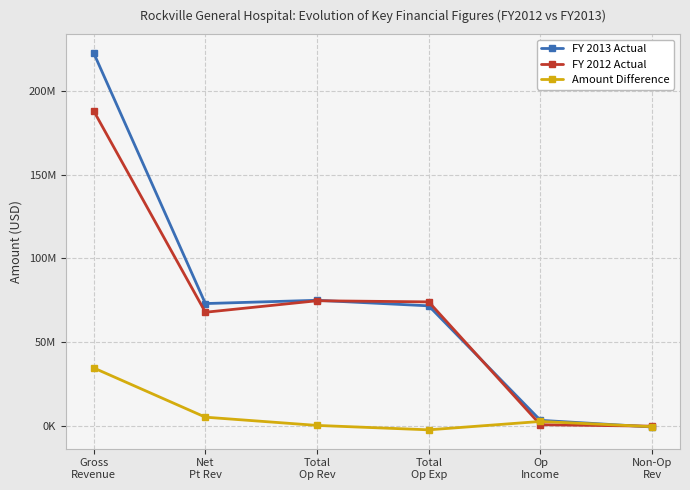

True or false: FY 2013 Actual and FY 2012 Actual cross at least once.

True